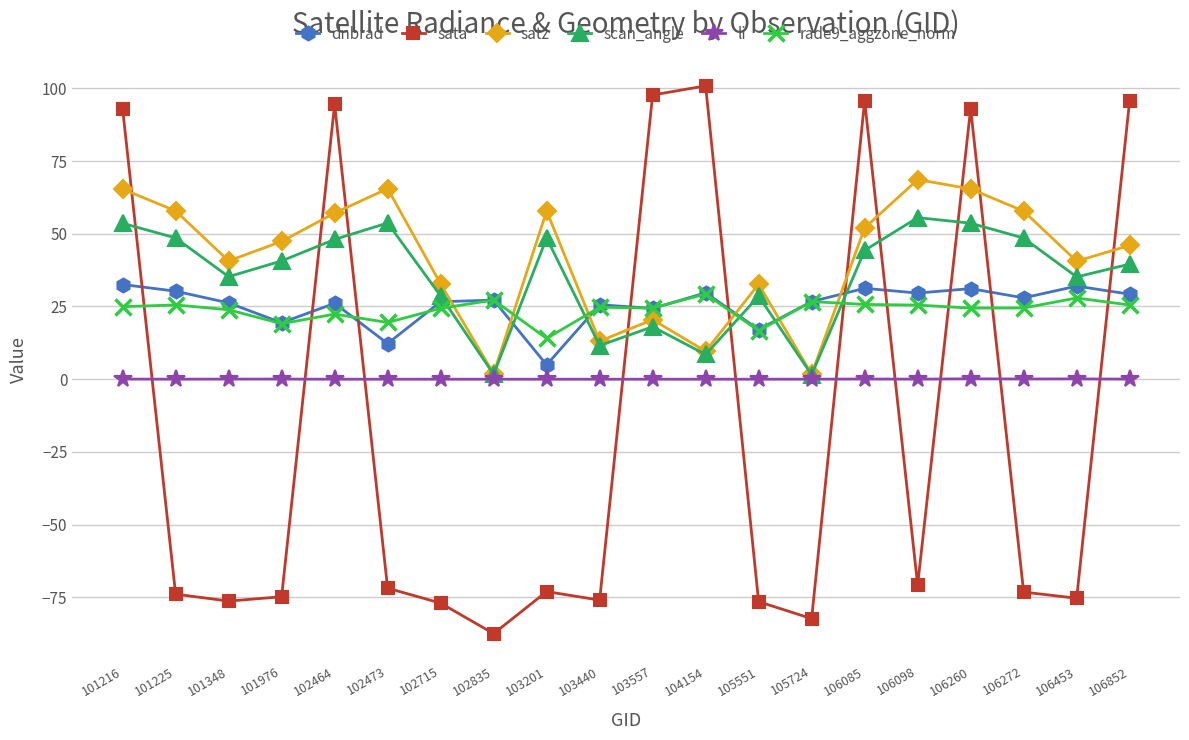

Which series has the widest spread of values?

sata